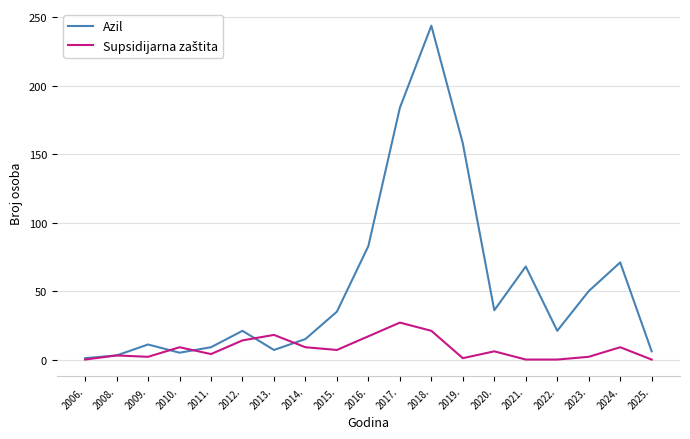

What position from the right is 2015.?

11